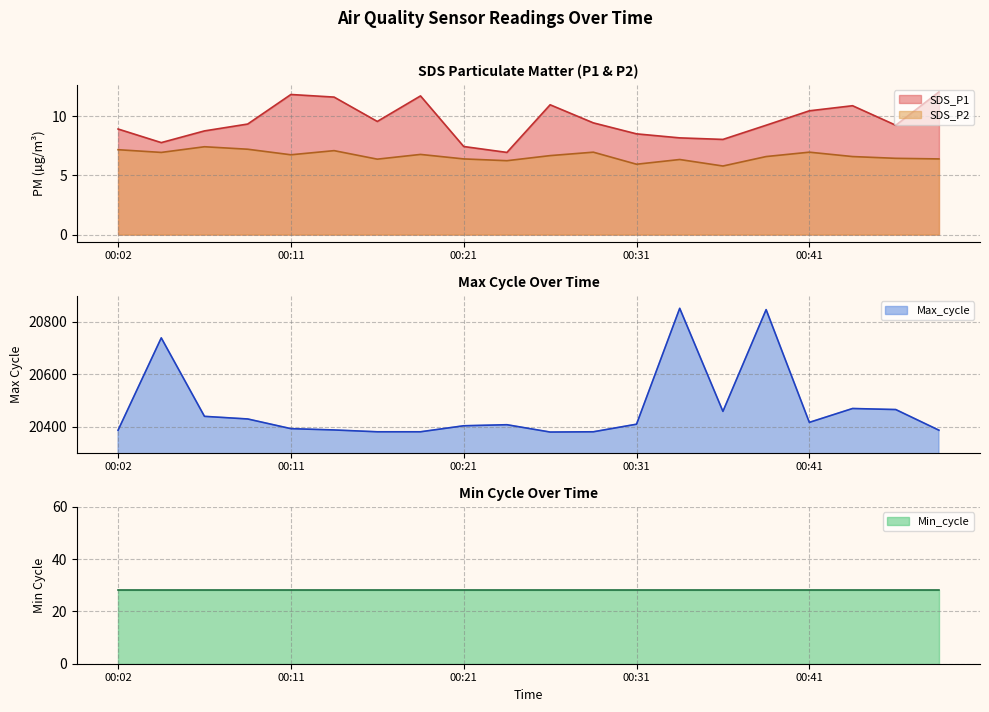

At which category is the sum across all series the highest?

00:34